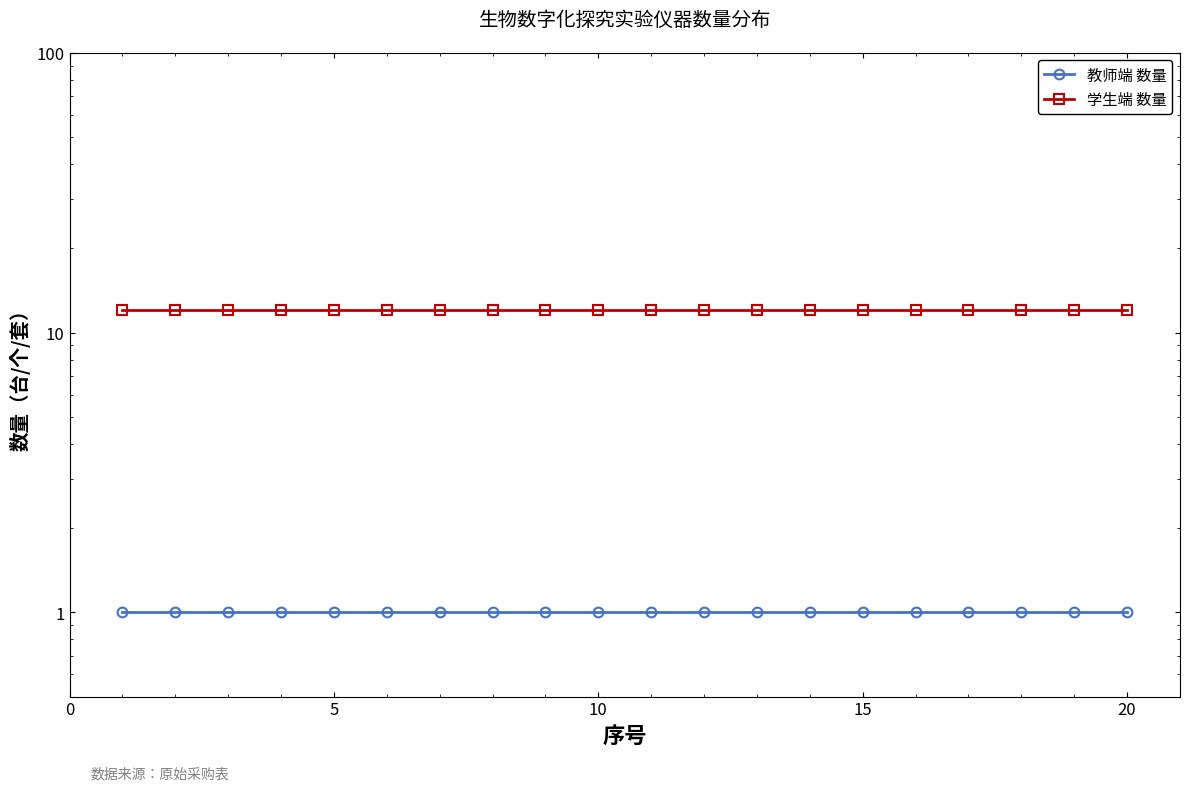

What is the minimum value shown in the chart?

1